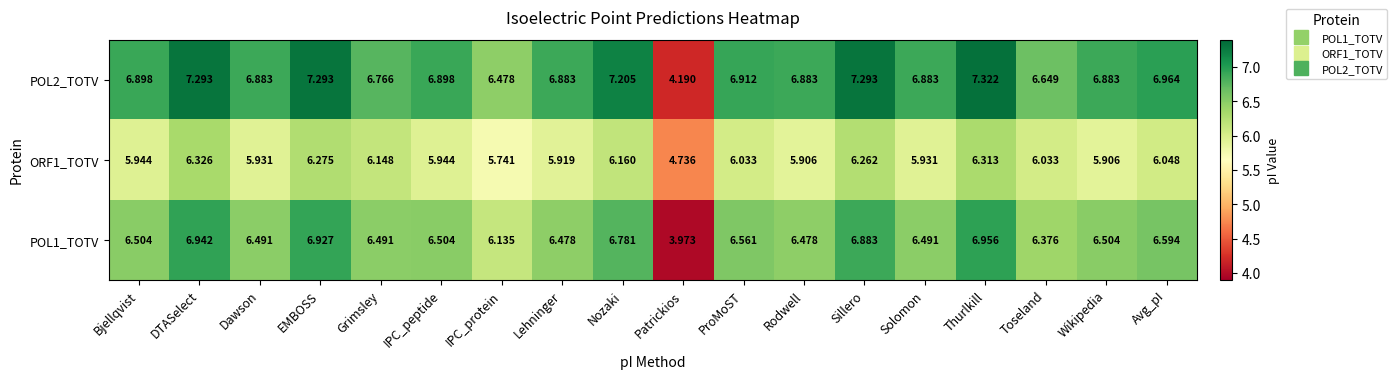

At which category is the sum across all series the highest?

Thurlkill